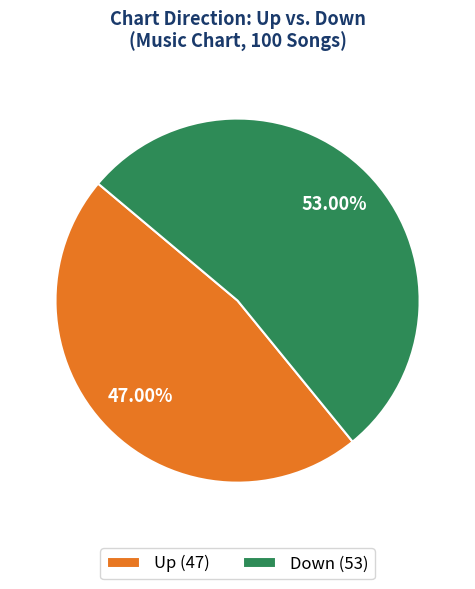

Does any single category account for the majority?

Yes